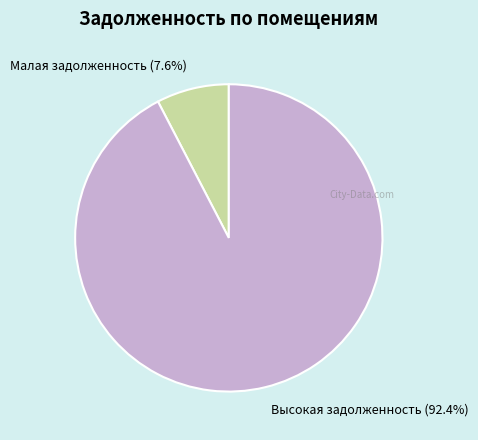

How many slices are in this pie chart?

2